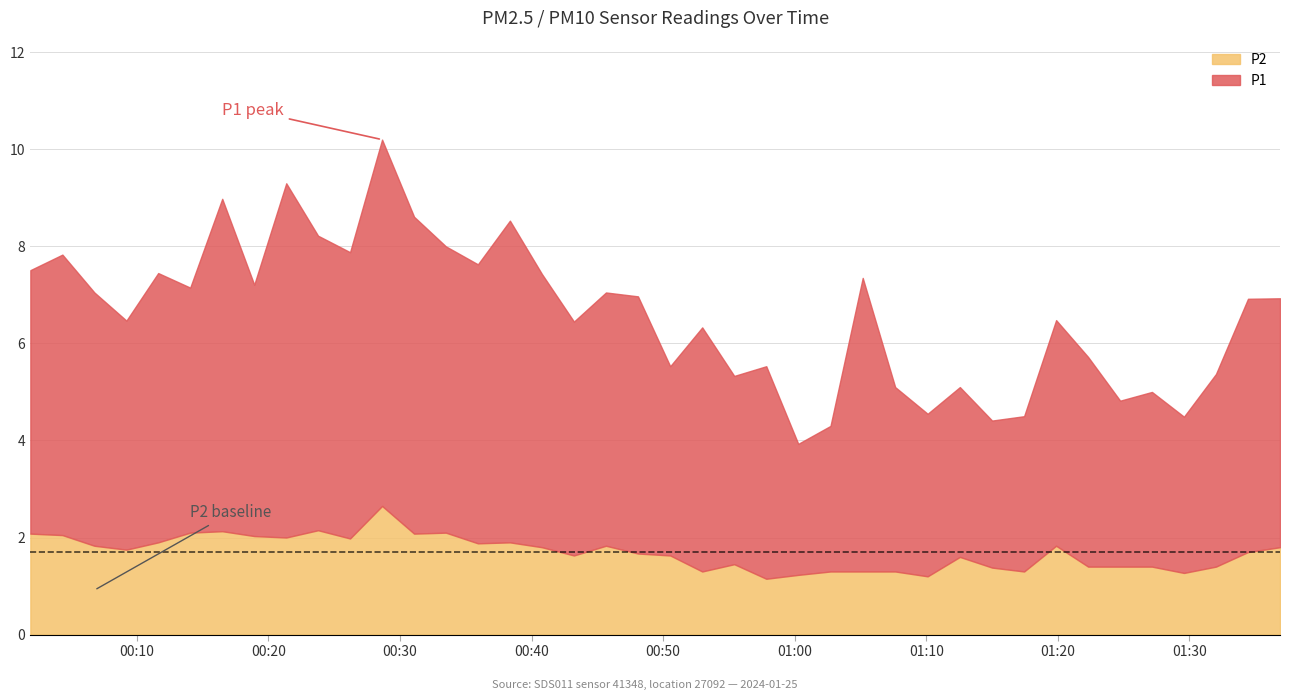

At which category does P2 reach its first local valley?

2024-01-25T00:09:12